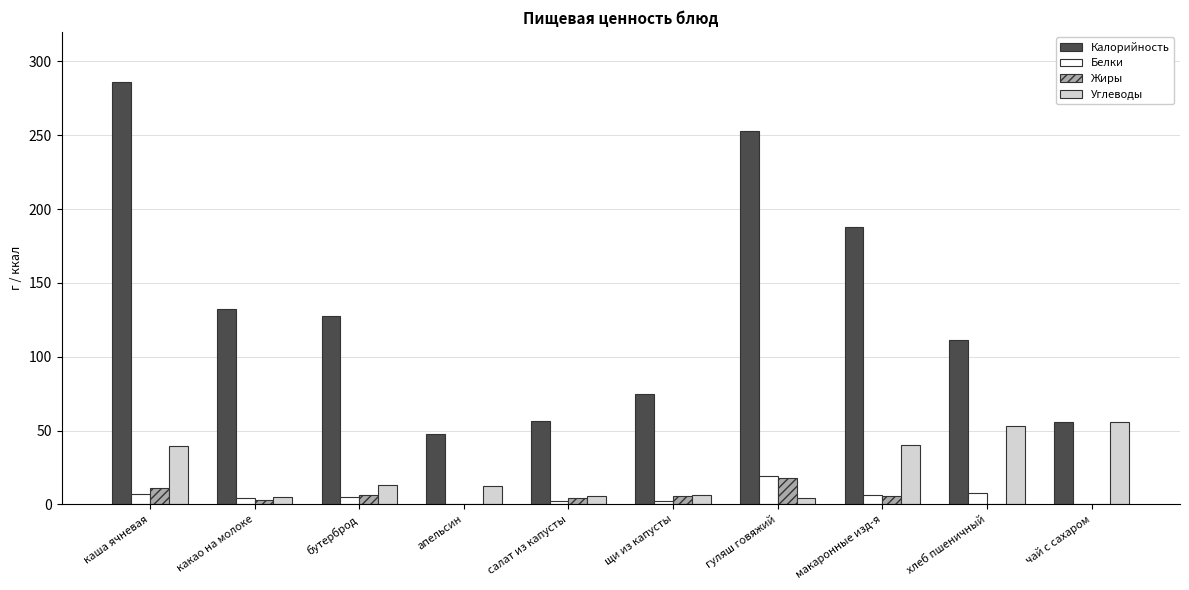

Is it true that Белки equals 7.7 at хлеб пшеничный?

True